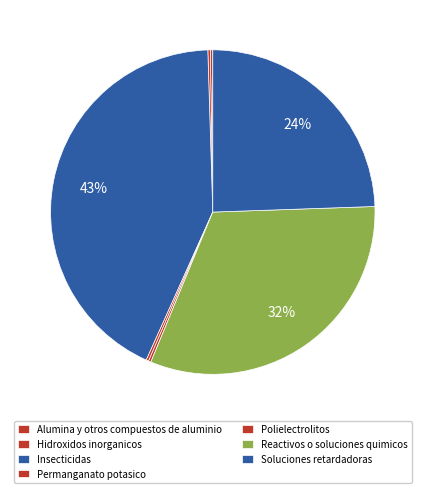

Do Insecticidas and Alumina y otros compuestos de aluminio together represent more than half of the pie?

No